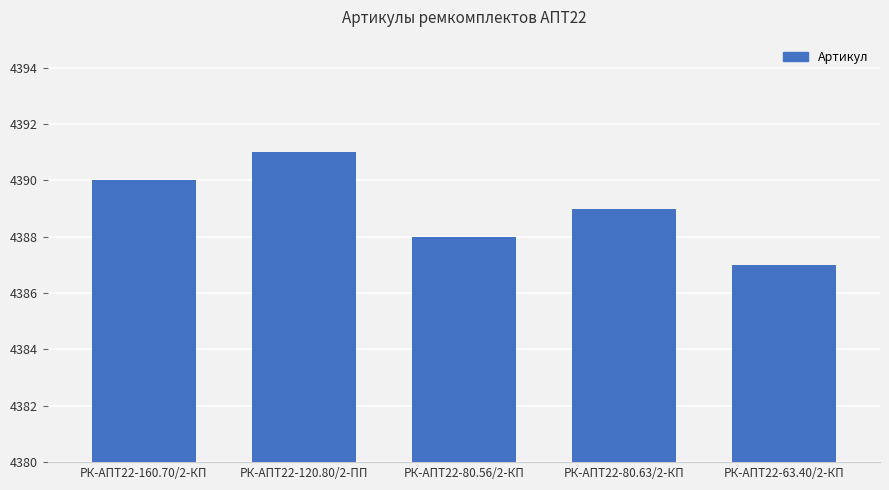

Which category has the lowest value across all series?

РК-АПТ22-63.40/2-КП